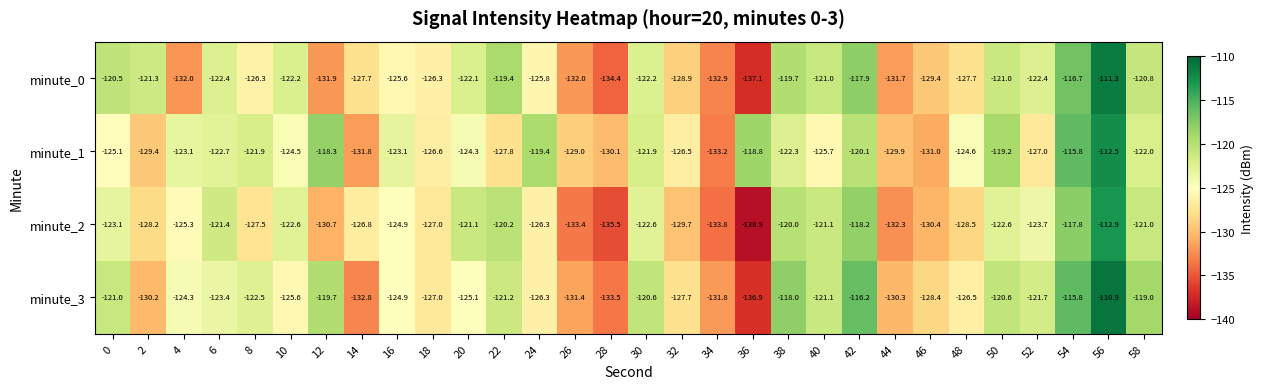

Which category has the lowest value in the minute_2 series?

36